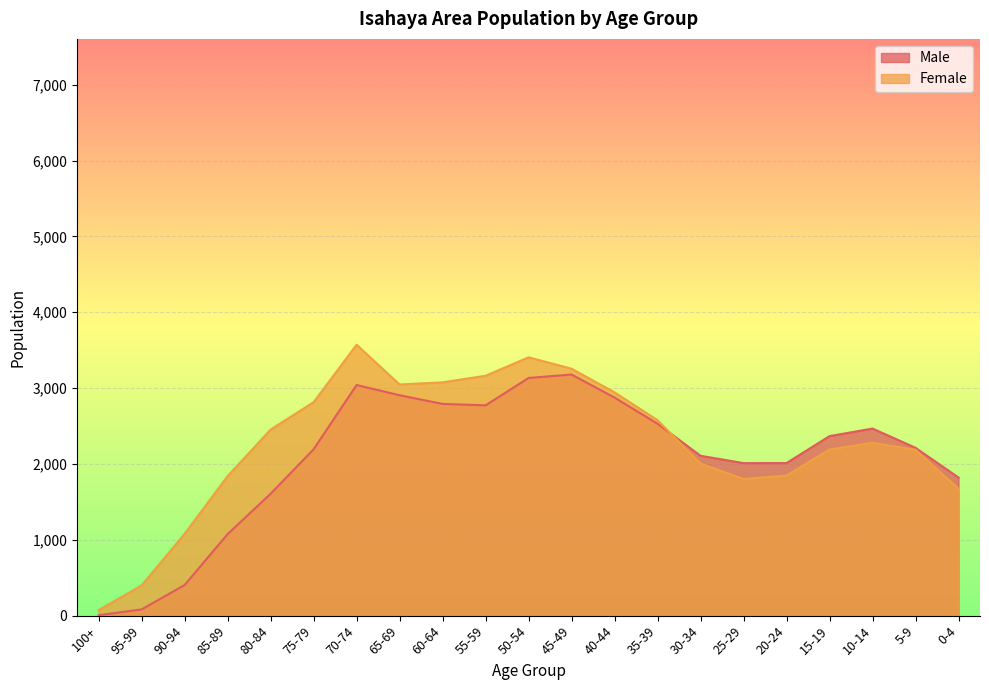

Where do Female and Male first cross each other?

35-39 and 30-34